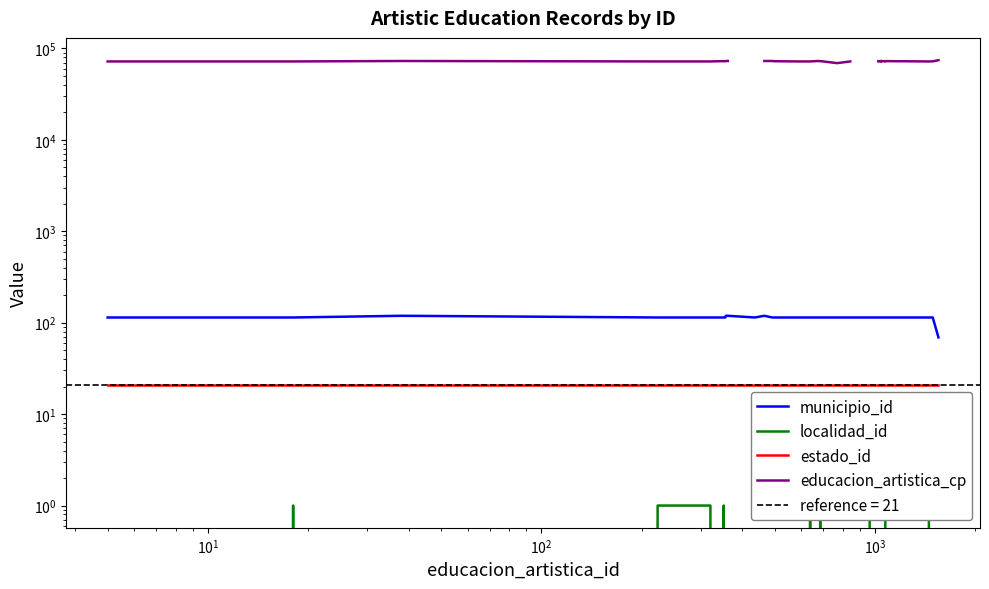

Which series has the largest range (max minus min)?

educacion_artistica_cp